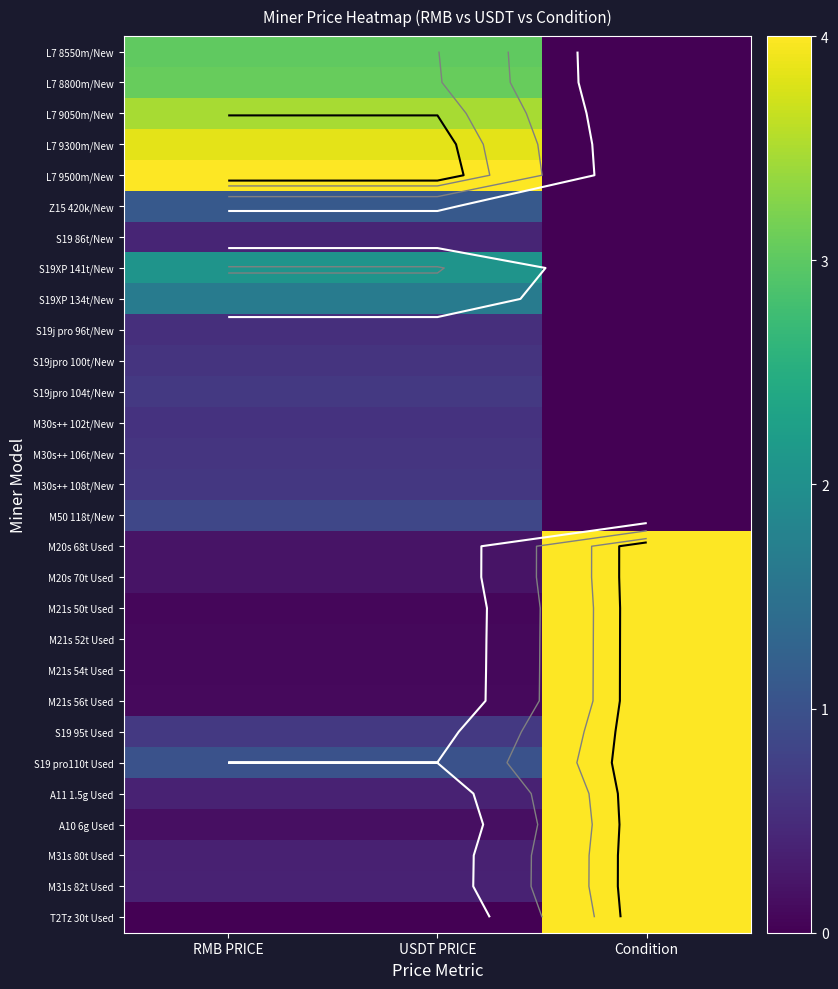

The L7 8800m/New series shows 3.1 at RMB PRICE. True or false?

True